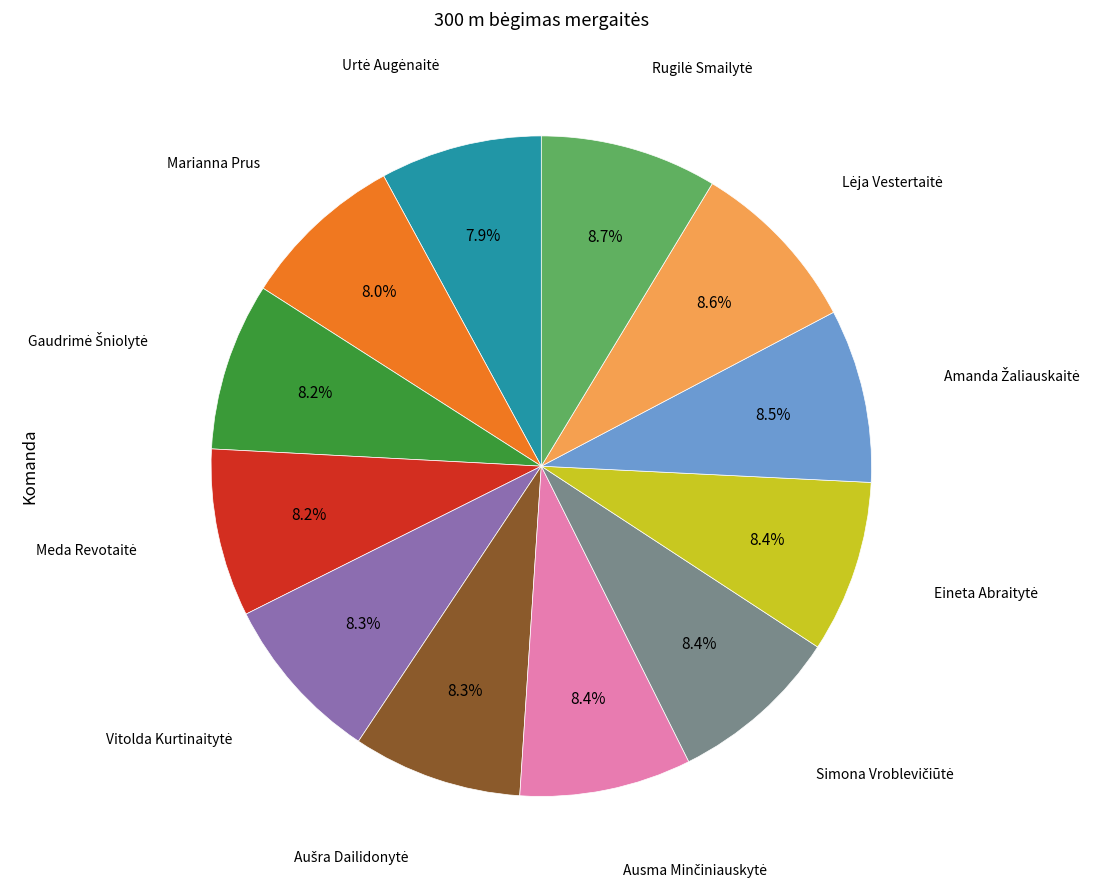

Does any single category account for the majority?

No